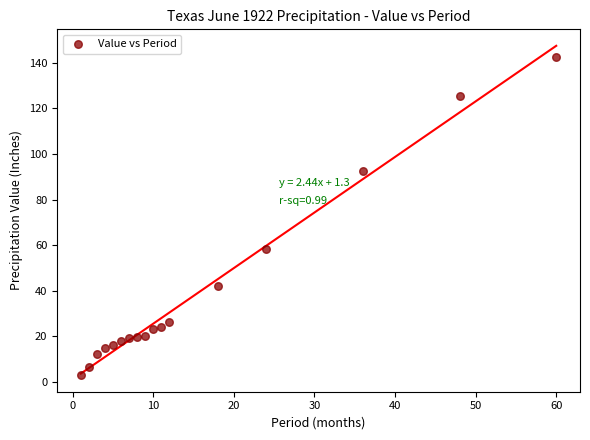

What is the range of X values (max minus min)?

59.0